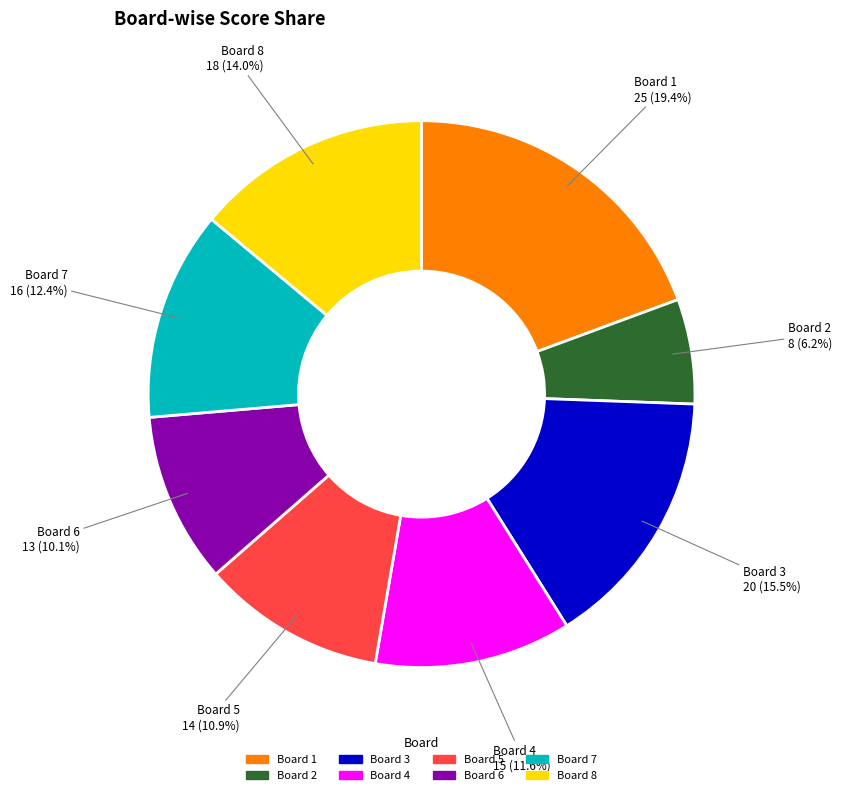

How many segments does this pie chart have?

8